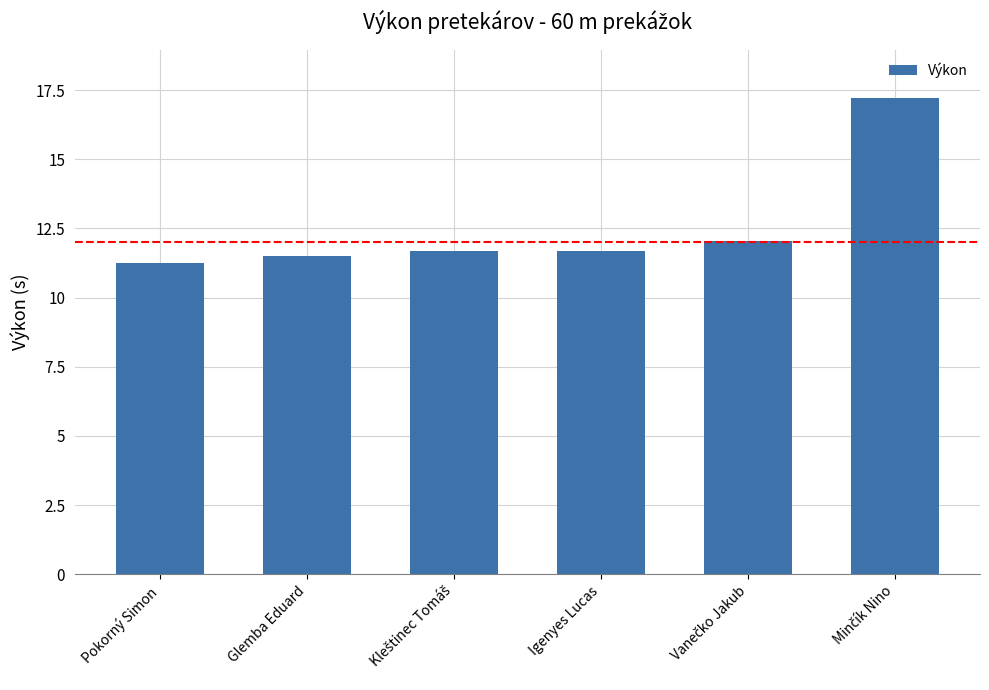

Are the bars horizontal?

No